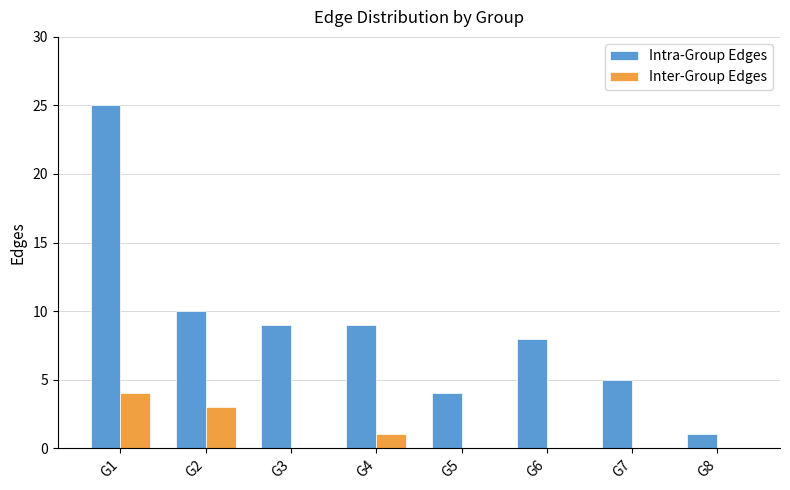

Which series has the largest total across all categories?

Intra-Group Edges